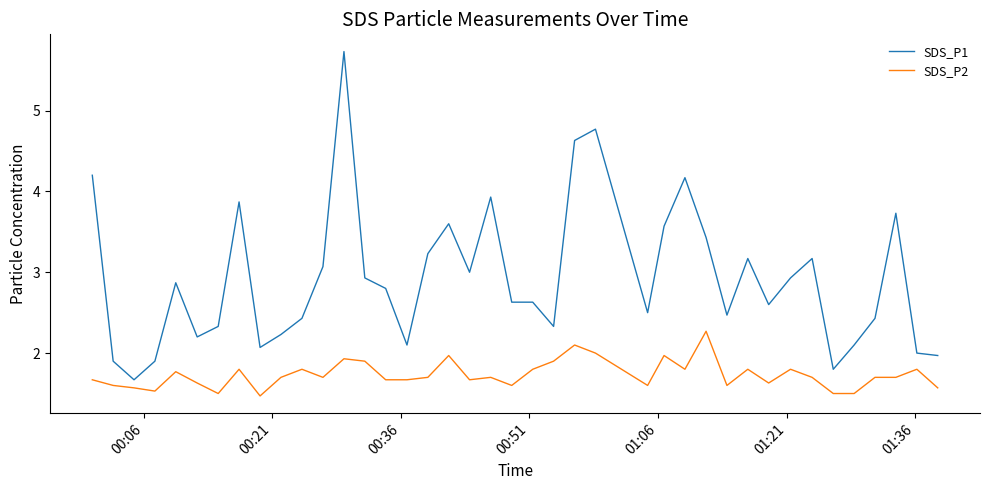

Which series has the largest range (max minus min)?

SDS_P1